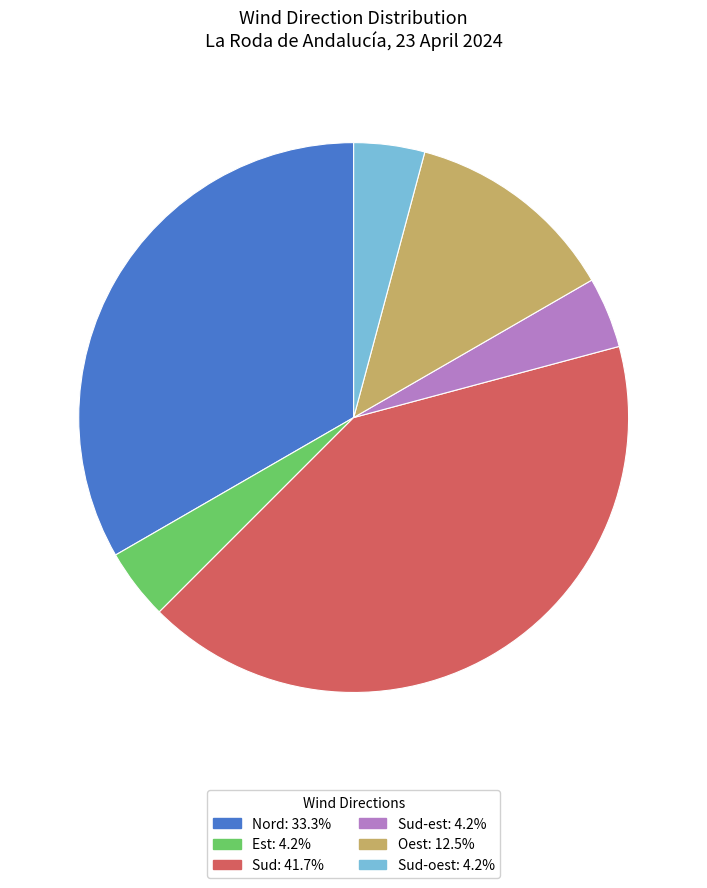

Combined, do Sud: 41.7% and Sud-oest: 4.2% account for over 50%?

No